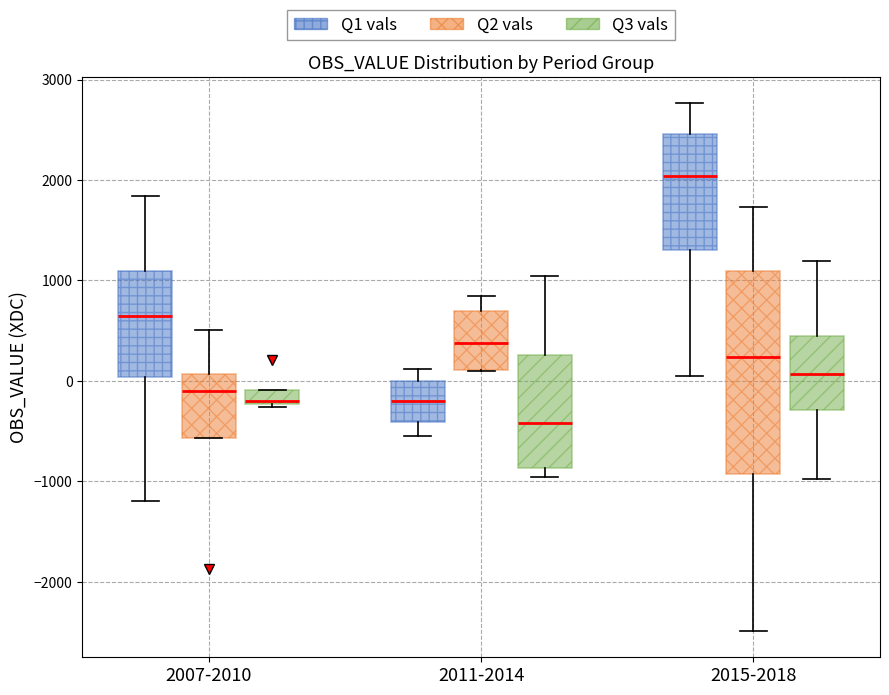

Which box is the tallest, from its lower edge to its upper edge?

2015-2018 (Q2 vals)